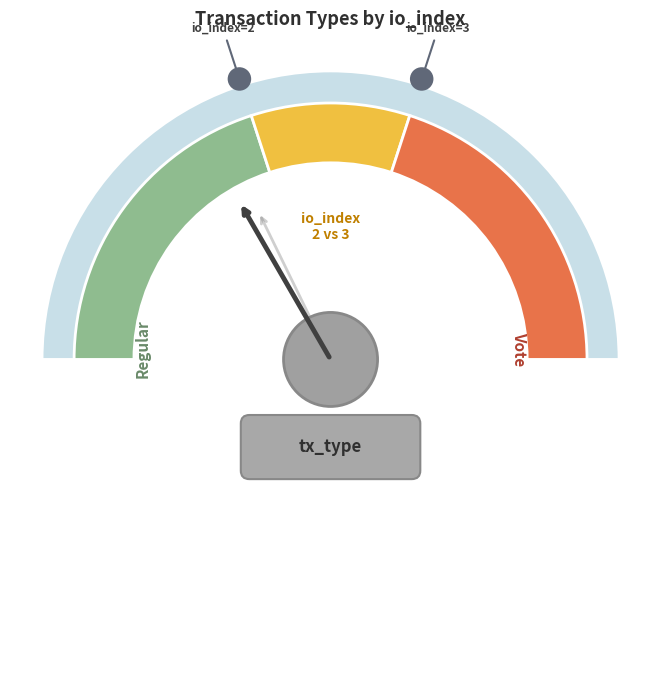

Between Vote and Regular, which is larger?

Vote